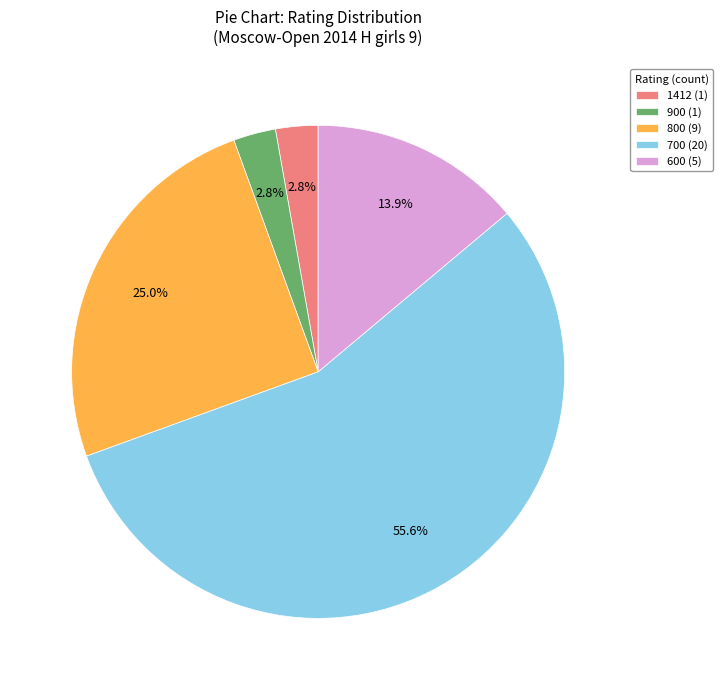

What is the largest slice in the pie chart?

700 (20)